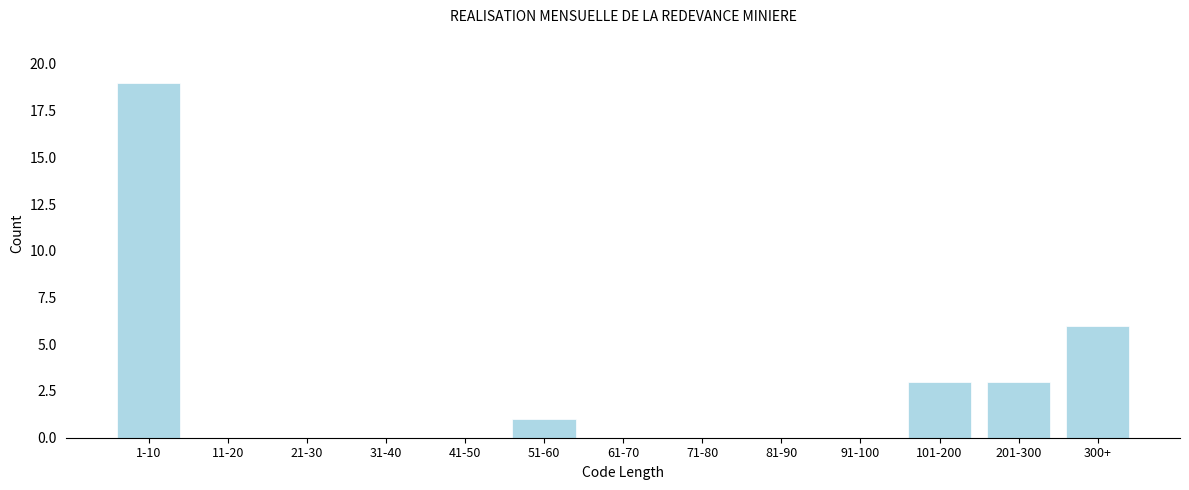

Reading left to right, transcribe all the data shown in this chart.

1-10=19	11-20=0	21-30=0	31-40=0	41-50=0	51-60=1	61-70=0	71-80=0	81-90=0	91-100=0	101-200=3	201-300=3	300+=6